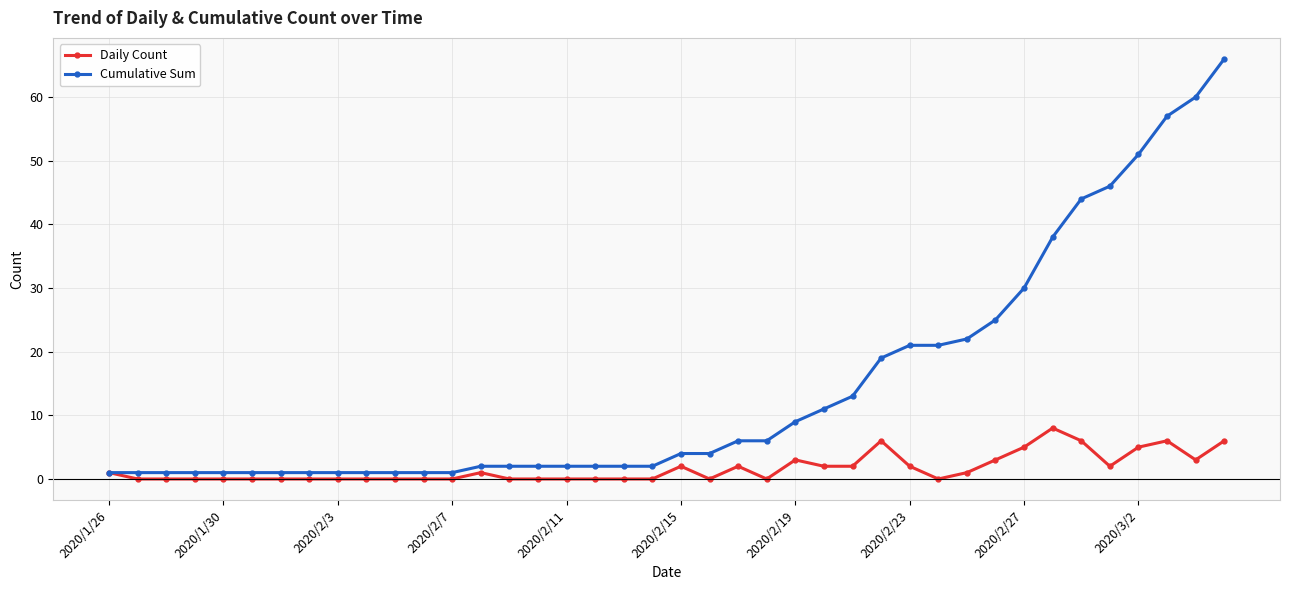

What is the value of the Cumulative Sum point at the 9th from the left?

1